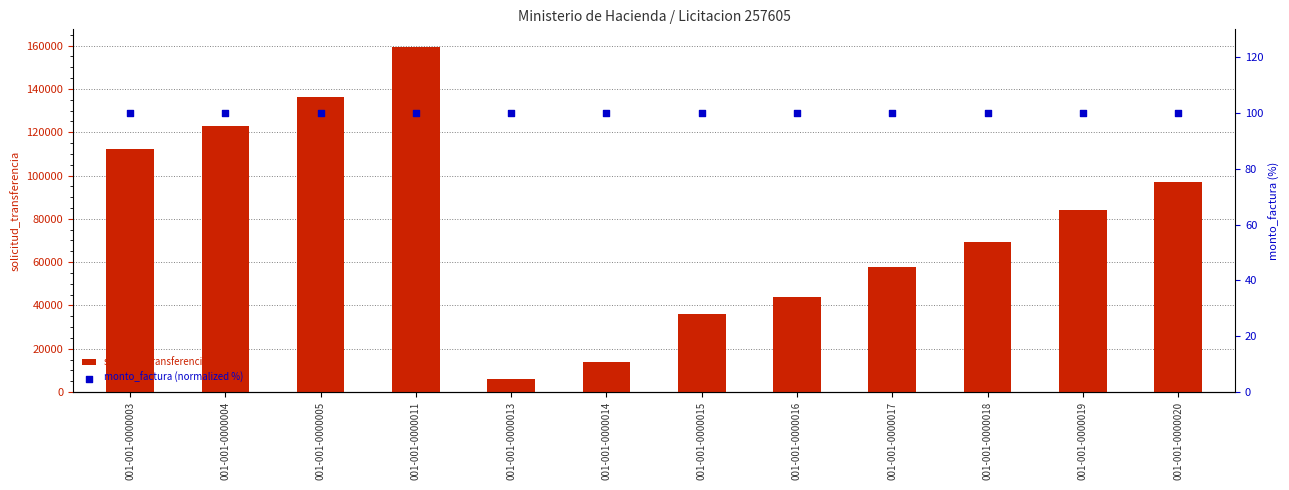

What is the total value across all series at 001-001-0000004?

123117